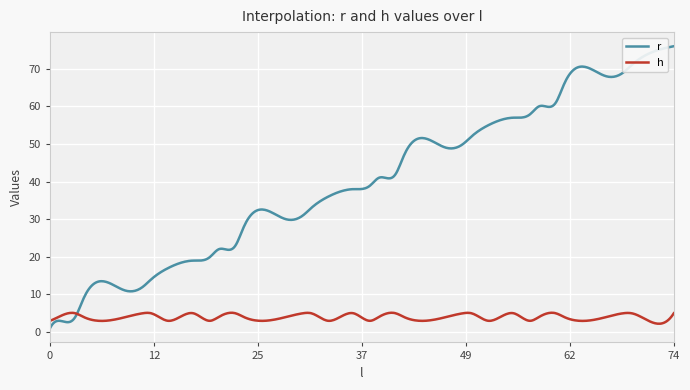

What is the highest value of the r series?

76.0